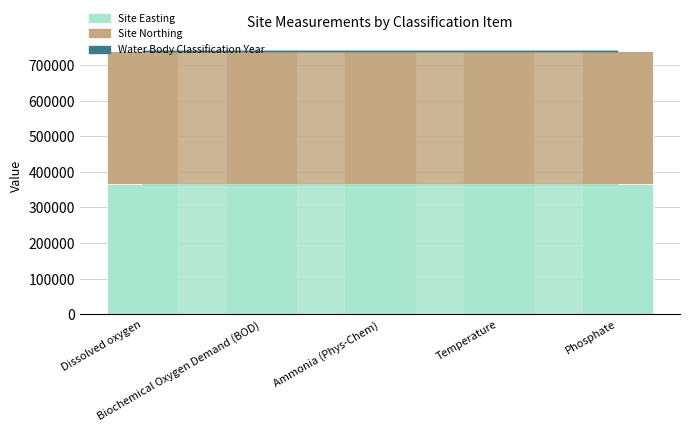

Between Biochemical Oxygen Demand (BOD) and Ammonia (Phys-Chem), which series saw the biggest shift?

Site Easting